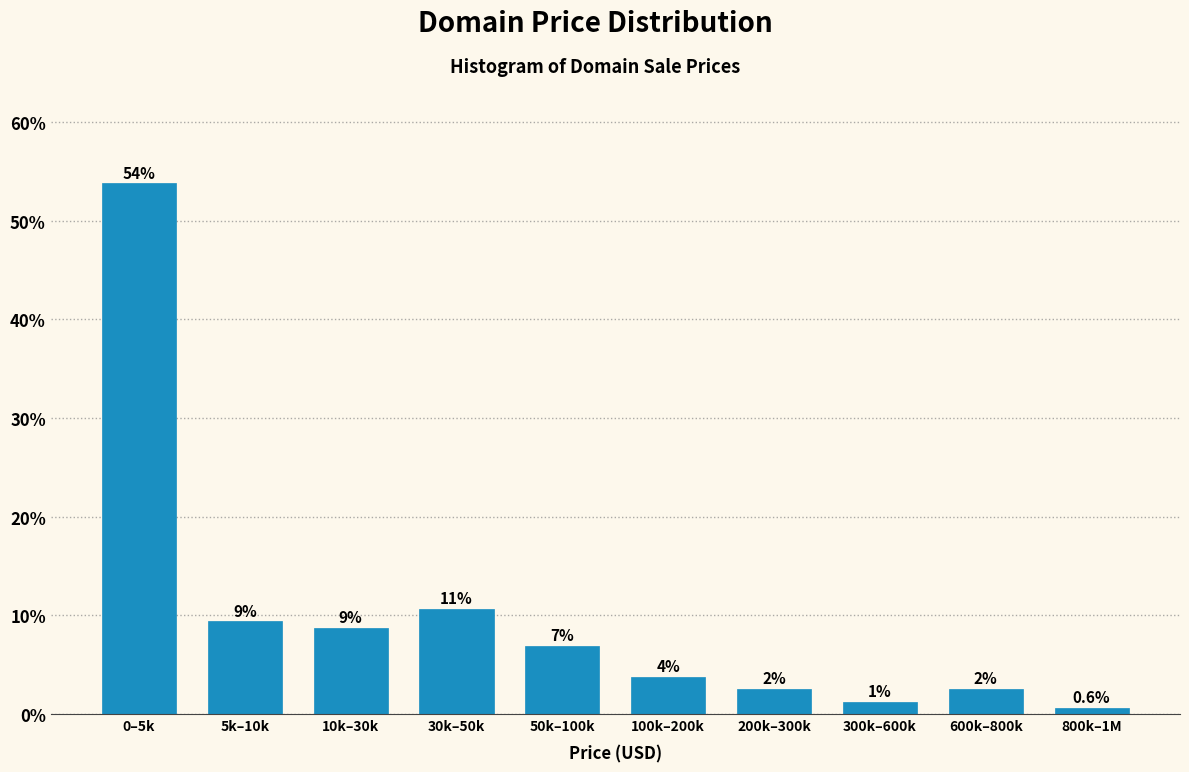

How many bars are there in total?

10